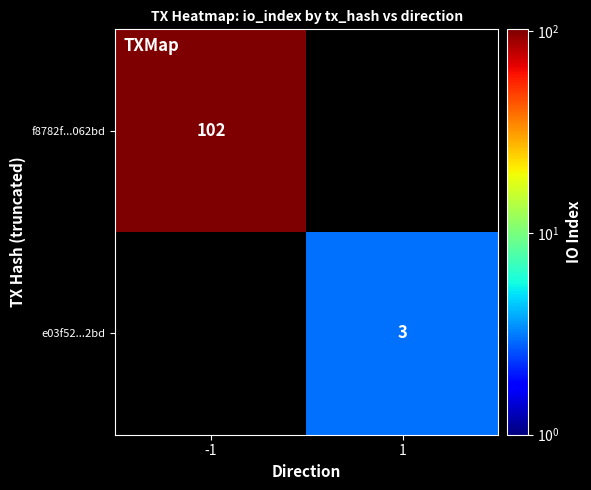

At how many categories does at least one series exceed 12?

1